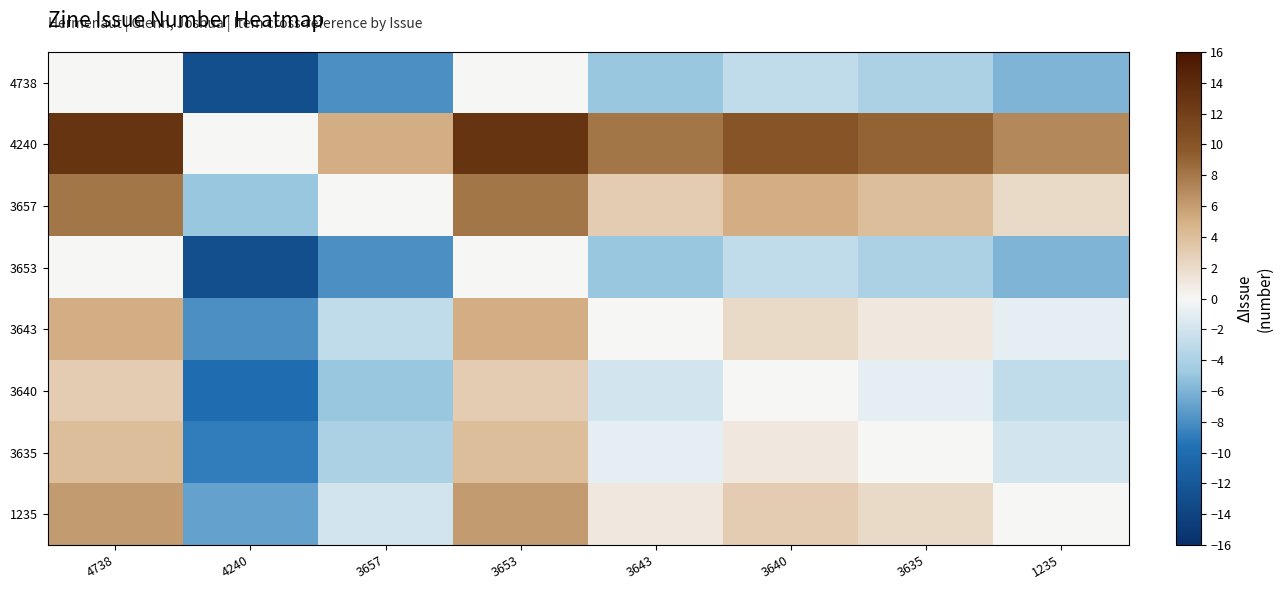

Reading left to right, list all the values displayed in this chart.

4738: 4738=0	4240=-13	3657=-8	3653=0	3643=-5	3640=-3	3635=-4	1235=-6
4240: 4738=13	4240=0	3657=5	3653=13	3643=8	3640=10	3635=9	1235=7
3657: 4738=8	4240=-5	3657=0	3653=8	3643=3	3640=5	3635=4	1235=2
3653: 4738=0	4240=-13	3657=-8	3653=0	3643=-5	3640=-3	3635=-4	1235=-6
3643: 4738=5	4240=-8	3657=-3	3653=5	3643=0	3640=2	3635=1	1235=-1
3640: 4738=3	4240=-10	3657=-5	3653=3	3643=-2	3640=0	3635=-1	1235=-3
3635: 4738=4	4240=-9	3657=-4	3653=4	3643=-1	3640=1	3635=0	1235=-2
1235: 4738=6	4240=-7	3657=-2	3653=6	3643=1	3640=3	3635=2	1235=0